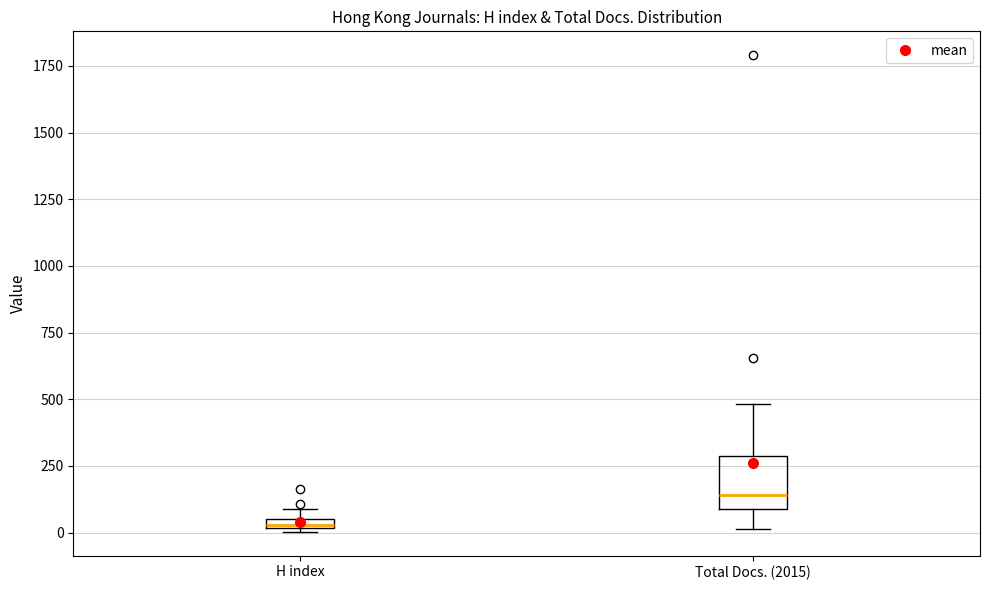

Which box has the highest median line?

Total Docs. (2015)